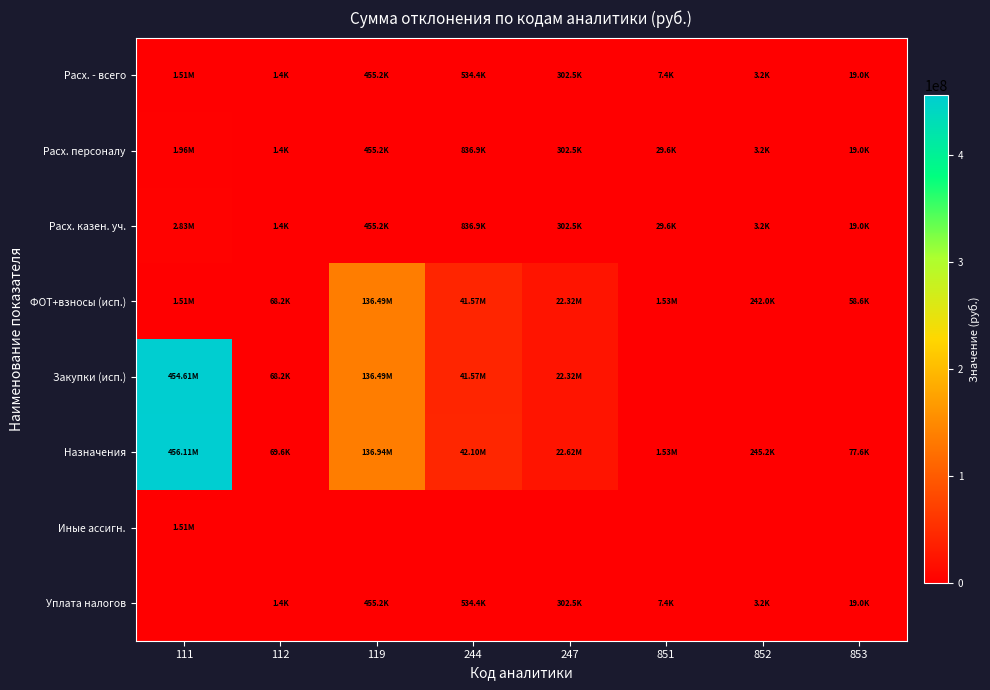

Between 119 and 851, which is larger?

119